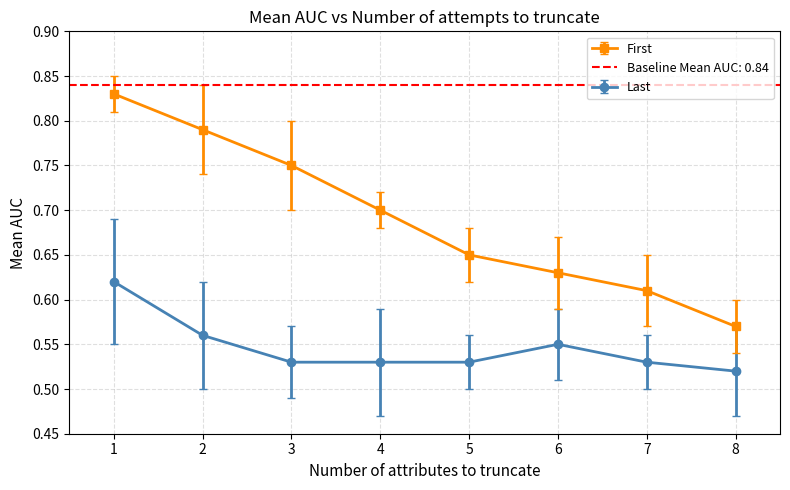

Reading right to left, list all the values displayed in this chart.

Last: 0.5	0.5	0.6	0.5	0.5	0.5	0.6	0.6
First: 0.6	0.6	0.6	0.7	0.7	0.8	0.8	0.8